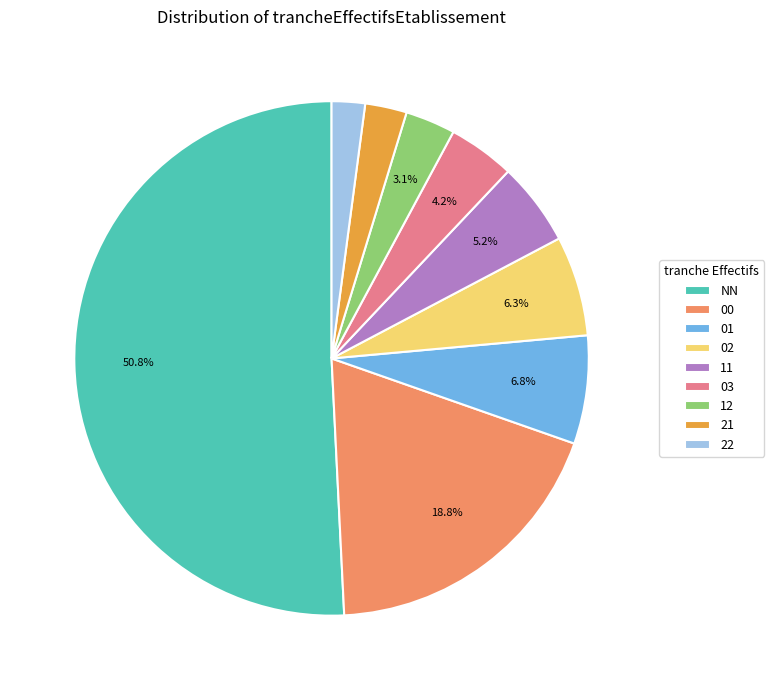

Which category has the biggest portion of the pie?

NN